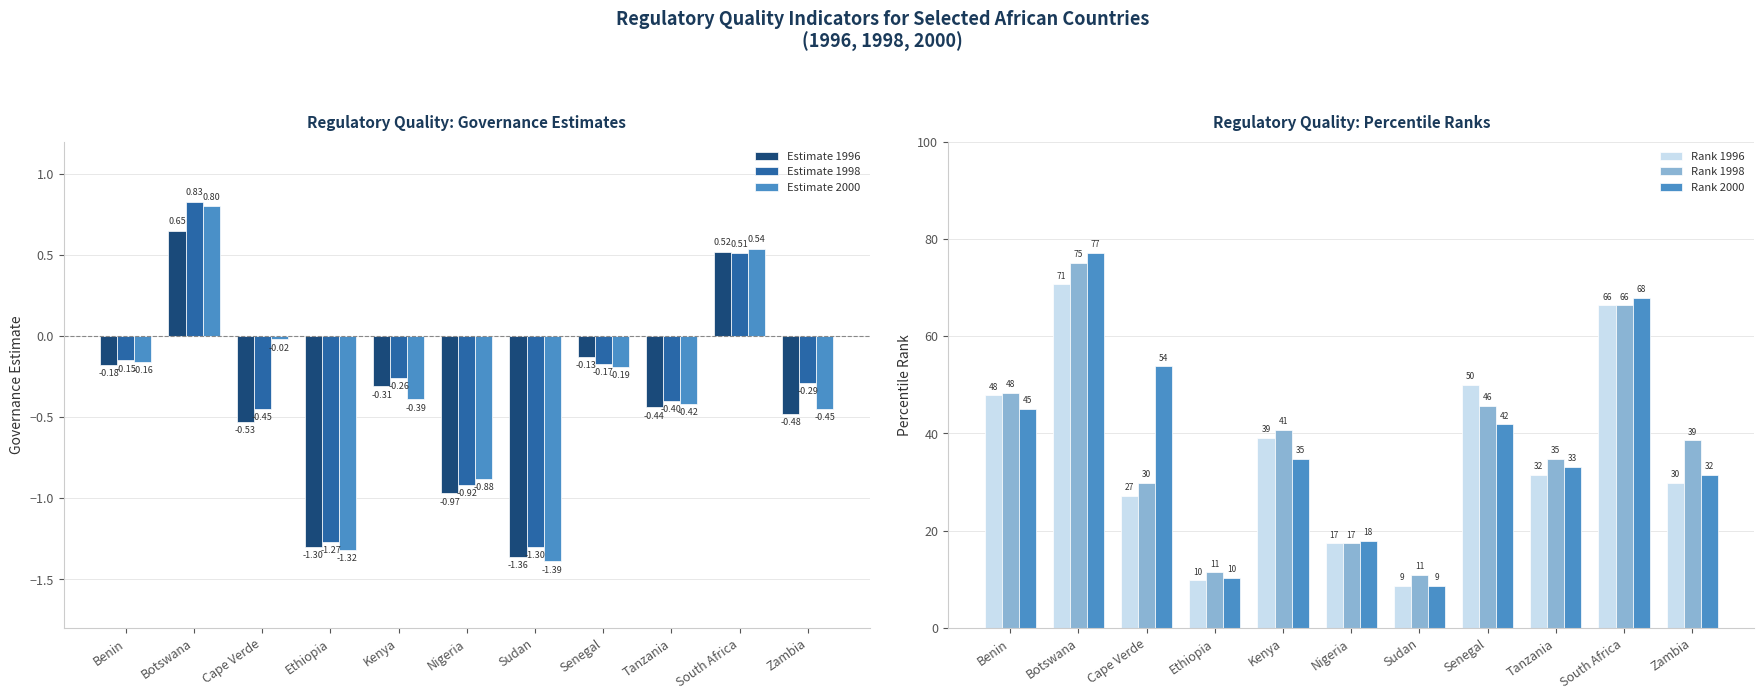

What is the average value of the Estimate 1998 series?

-0.4